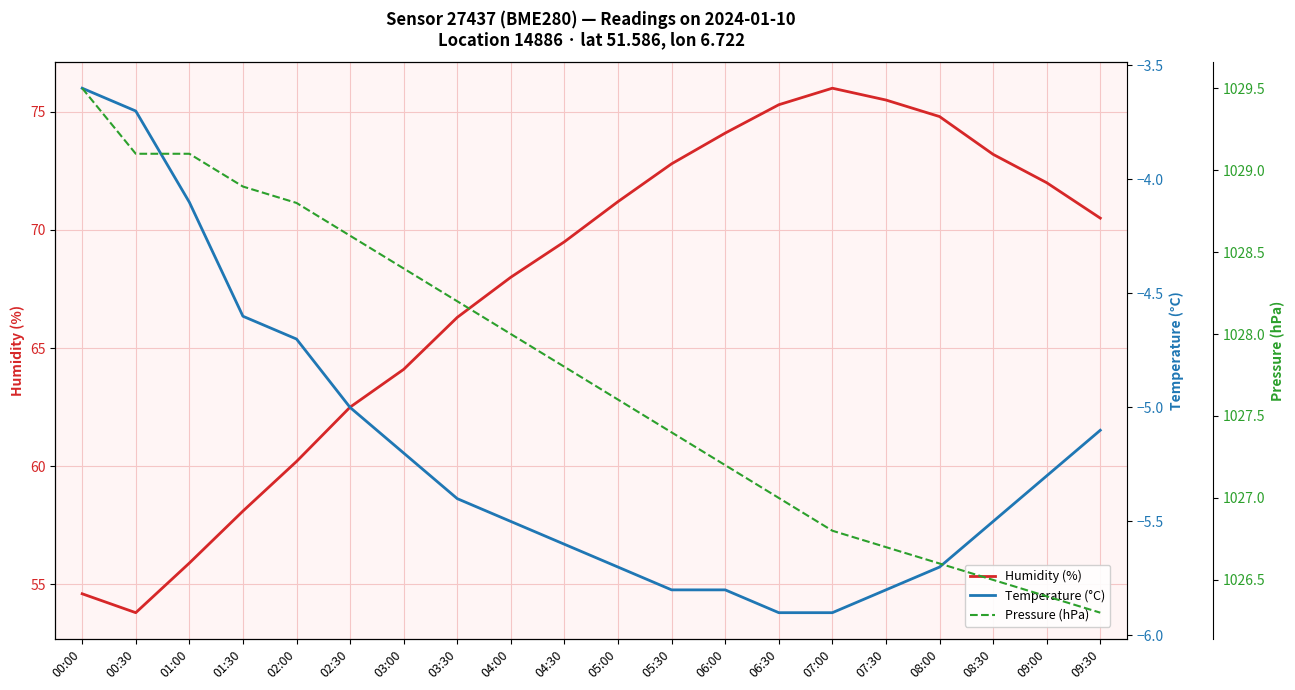

What is the value of the Pressure (hPa) point at the 1st from the left?

1029.5